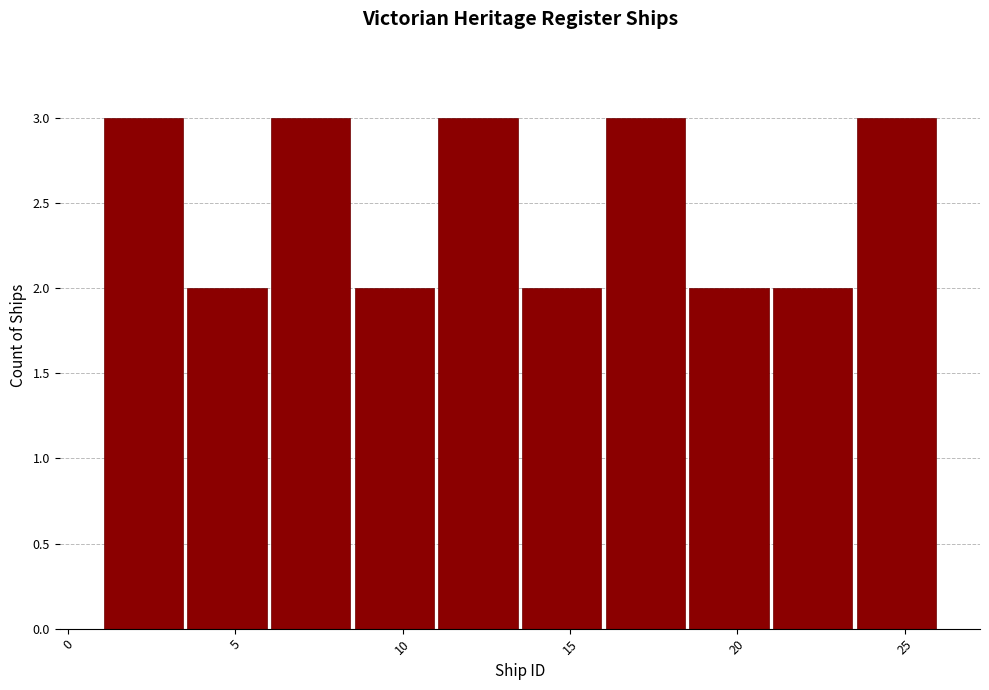

Reading left to right, transcribe this chart: for each bar, give the range it covers on the x-axis and its height. The values are not printed on the chart, so give them approximately, as read against the axis.

1.0 to 3.5: 3
3.5 to 6.0: 2
6.0 to 8.5: 3
8.5 to 11.0: 2
11.0 to 13.5: 3
13.5 to 16.0: 2
16.0 to 18.5: 3
18.5 to 21.0: 2
21.0 to 23.5: 2
23.5 to 26.0: 3